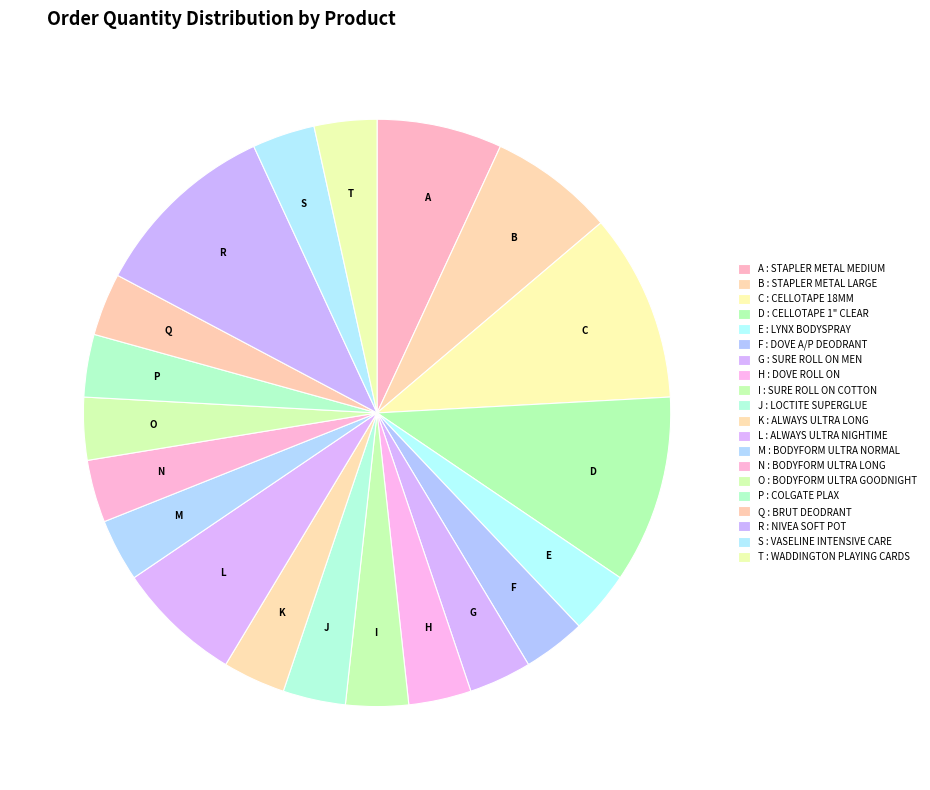

Is it true that R is 10% of the pie?

True